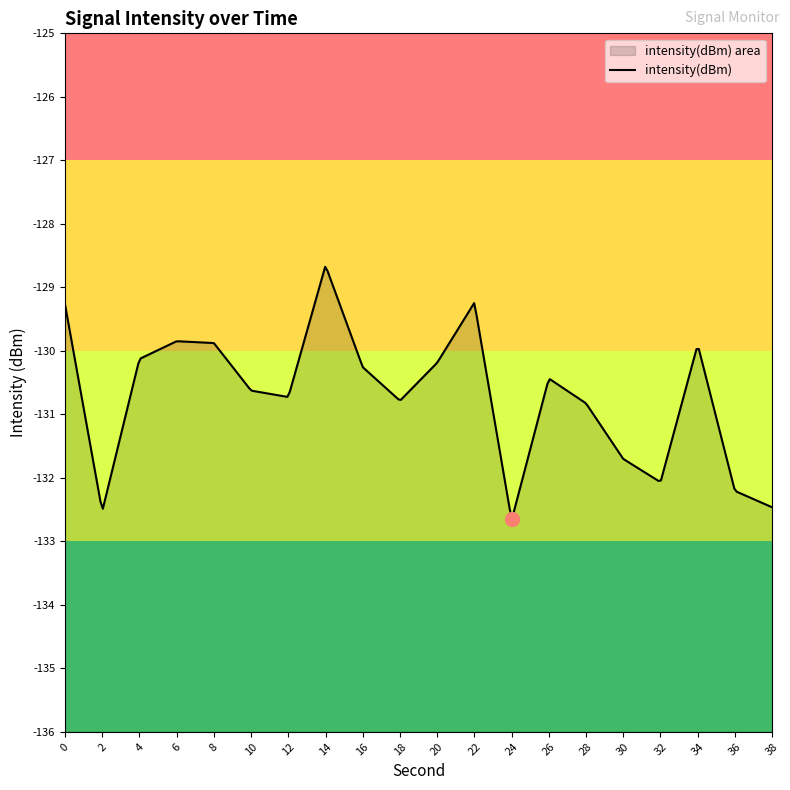

What value does the data have at 26?

-130.4